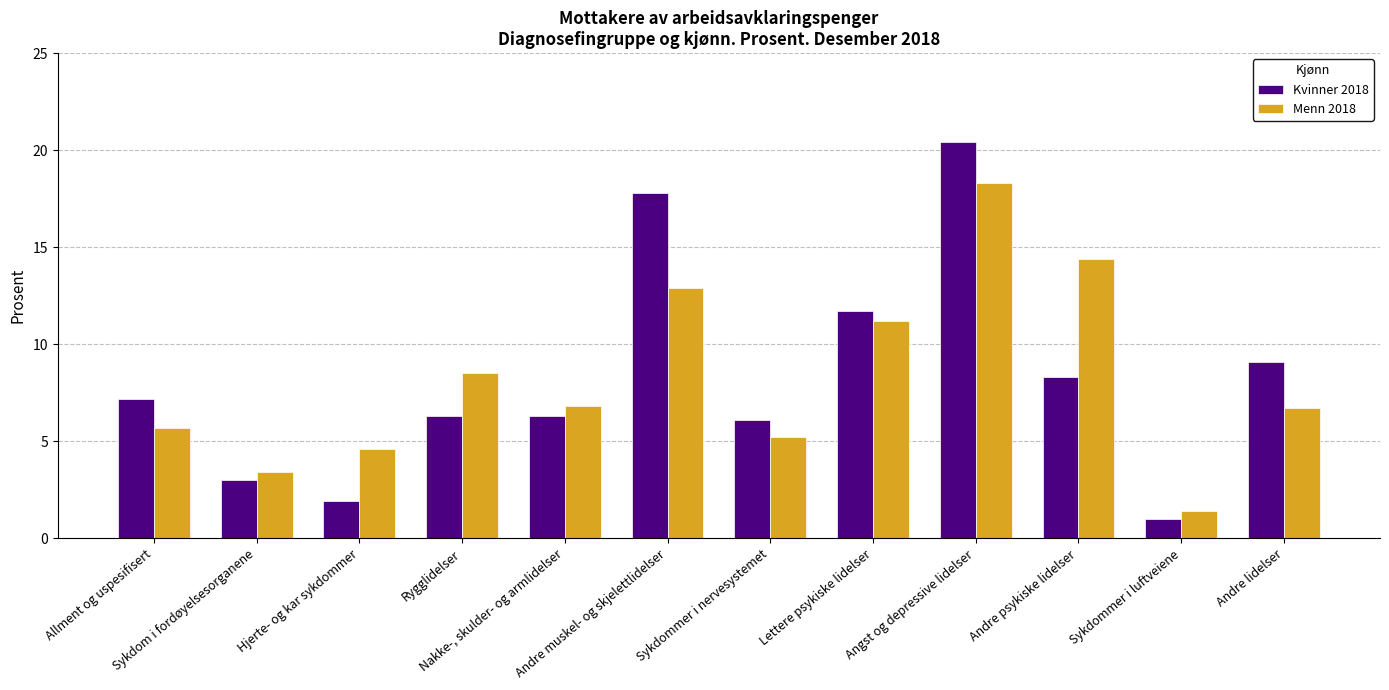

Where is Kvinner 2018 nearest to the value 10?

Andre lidelser